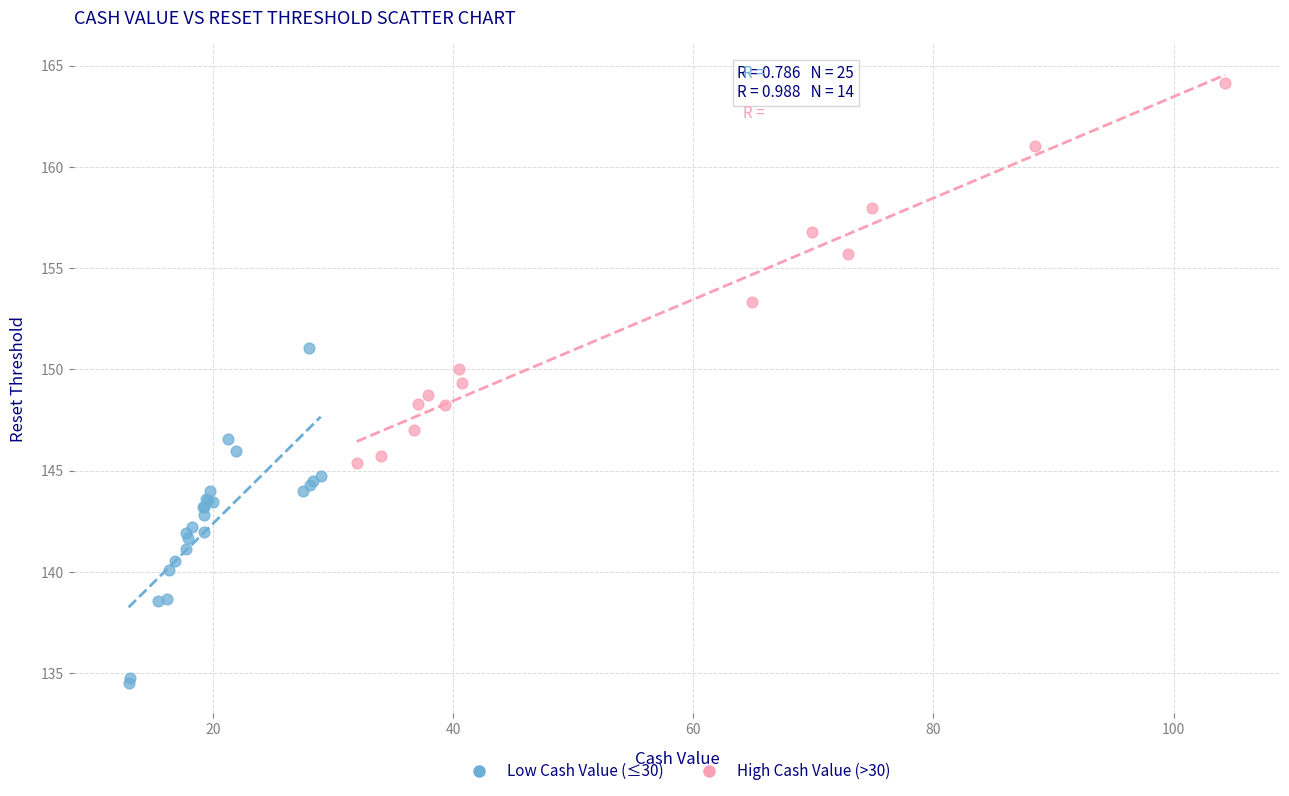

Which series reaches the minimum Y coordinate?

Low Cash Value (≤30)